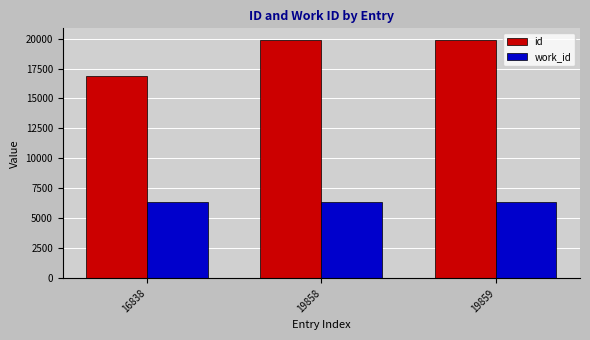

Which category has the lowest value in the id series?

16838